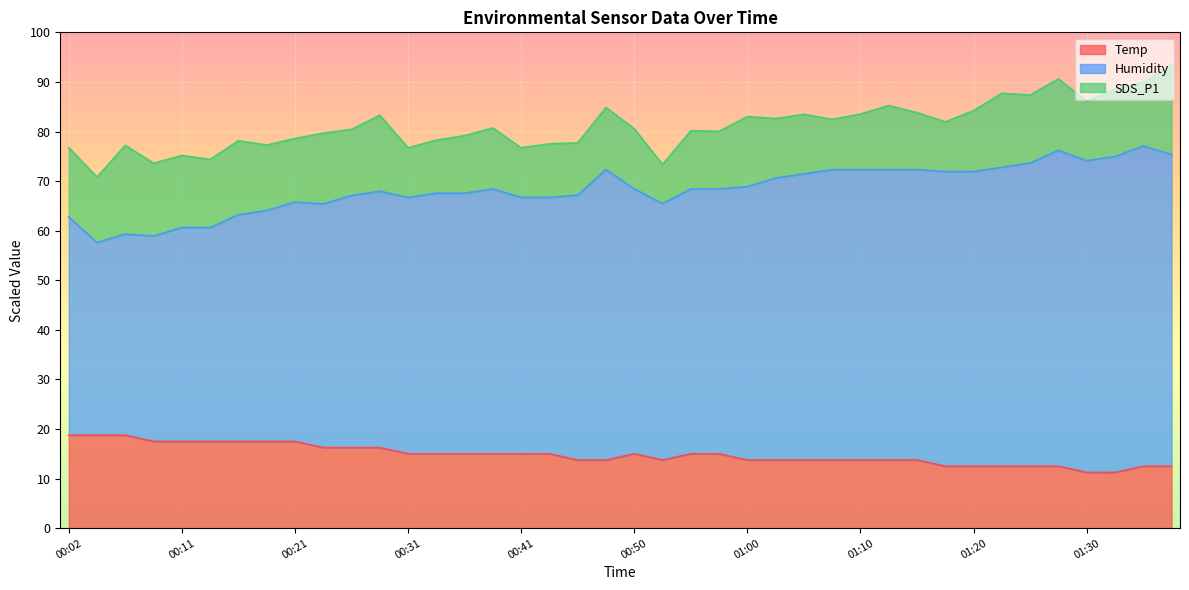

Does the chart display data point markers on the line(s)?

No